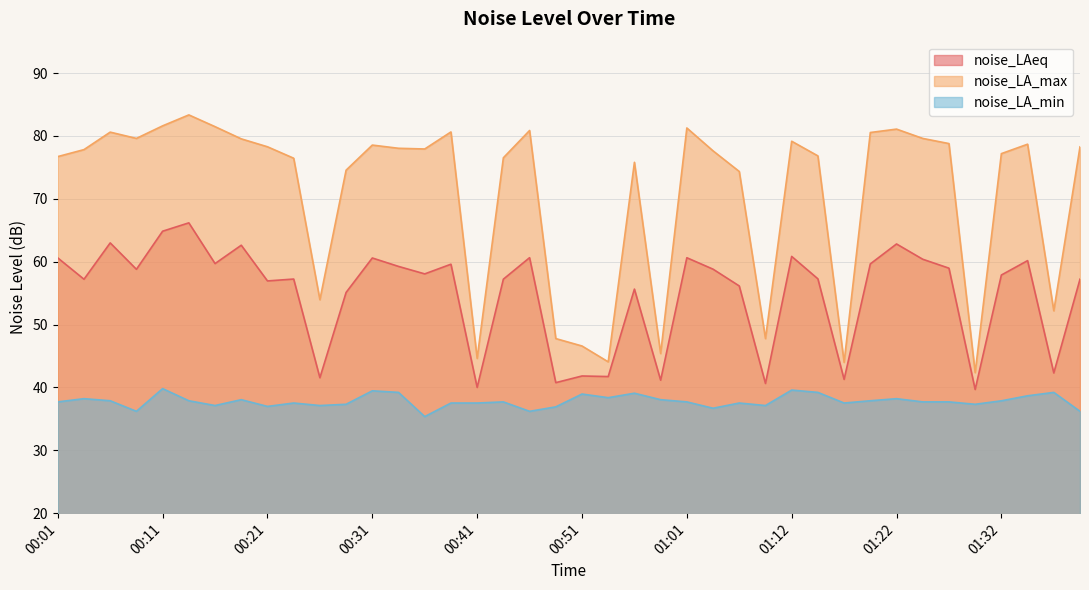

At which category does noise_LAeq reach its first local valley?

00:03